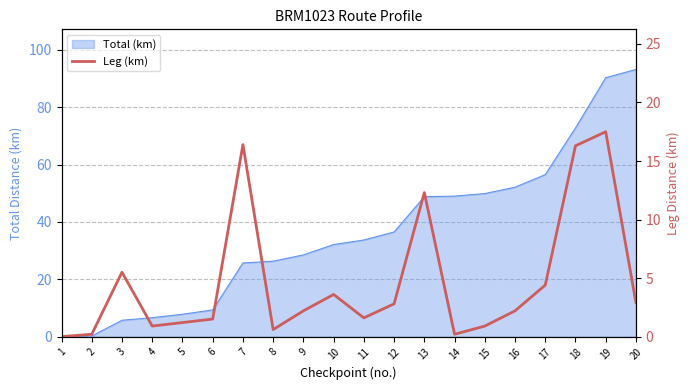

Which label corresponds to the largest value in the chart?

19